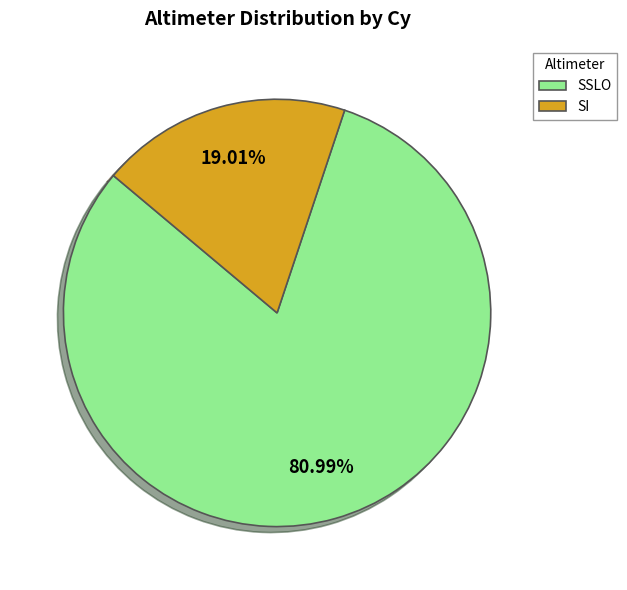

To the nearest percent, what is the difference between the largest and smallest slice percentages?

62%